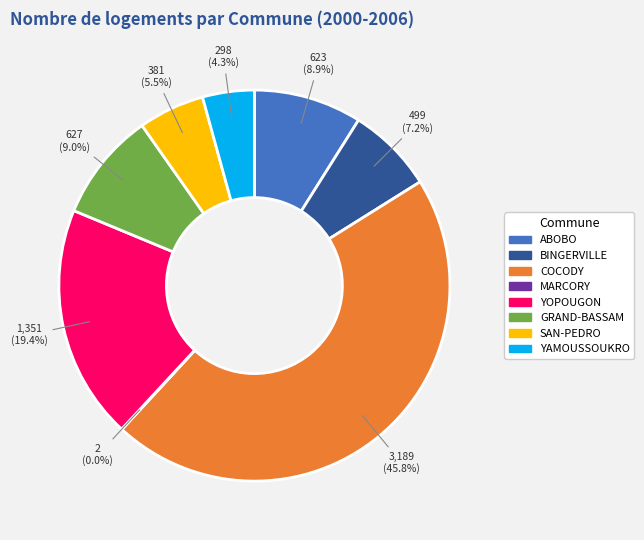

To the nearest percent, what portion does COCODY represent?

46%